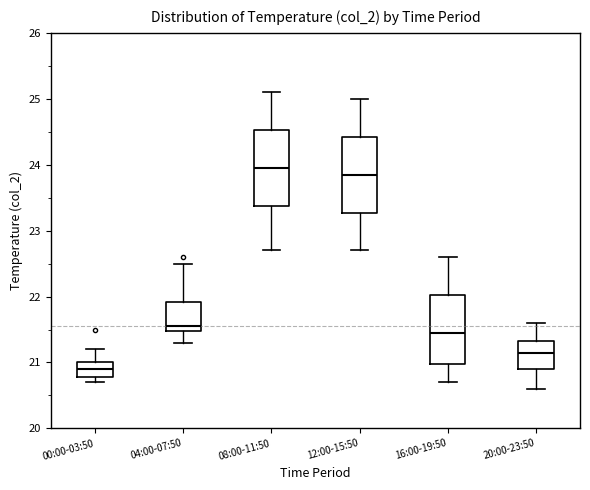

Where does the upper whisker of the box for 04:00-07:50 end on the y-axis? The values are not printed on the chart, so give them approximately, as read against the axis.

22.5